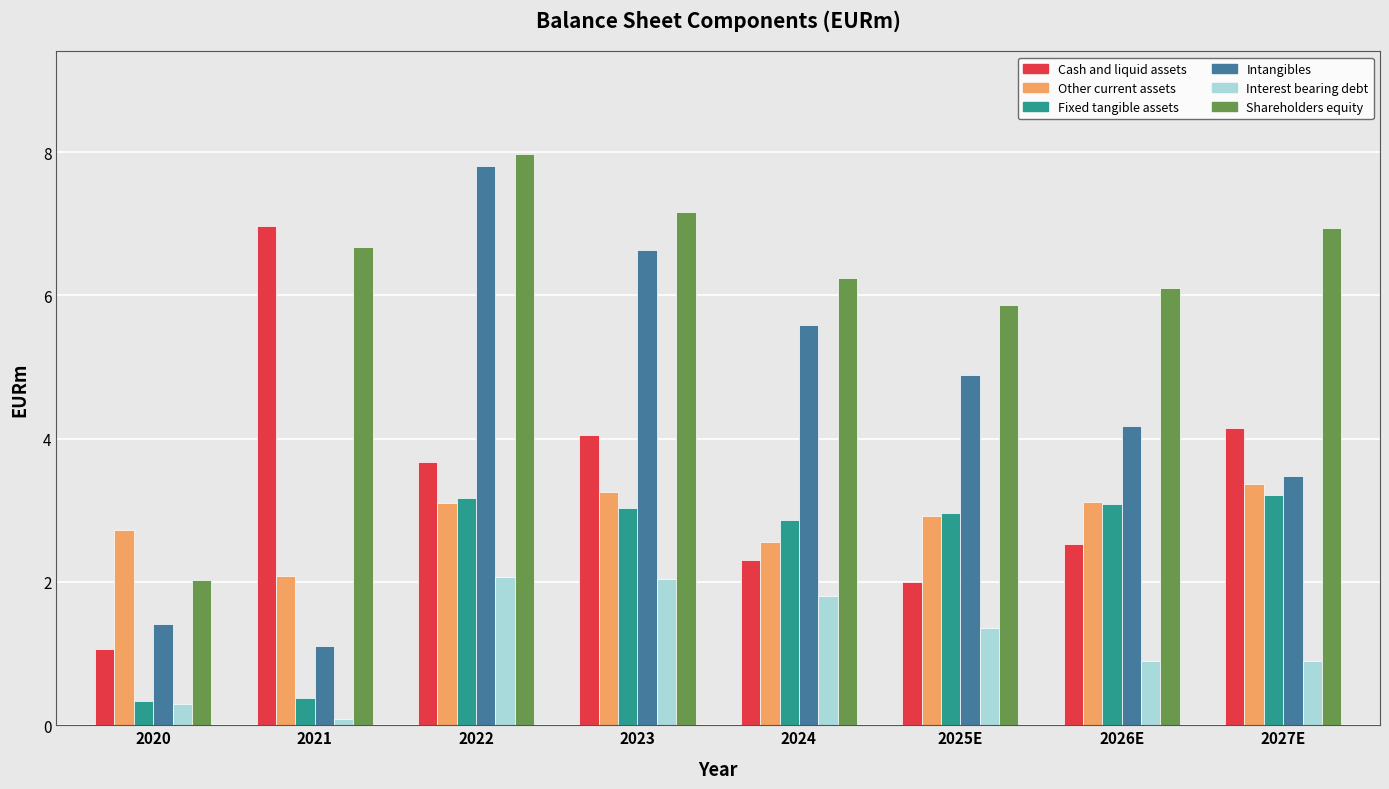

What is the greatest value displayed?

8.0